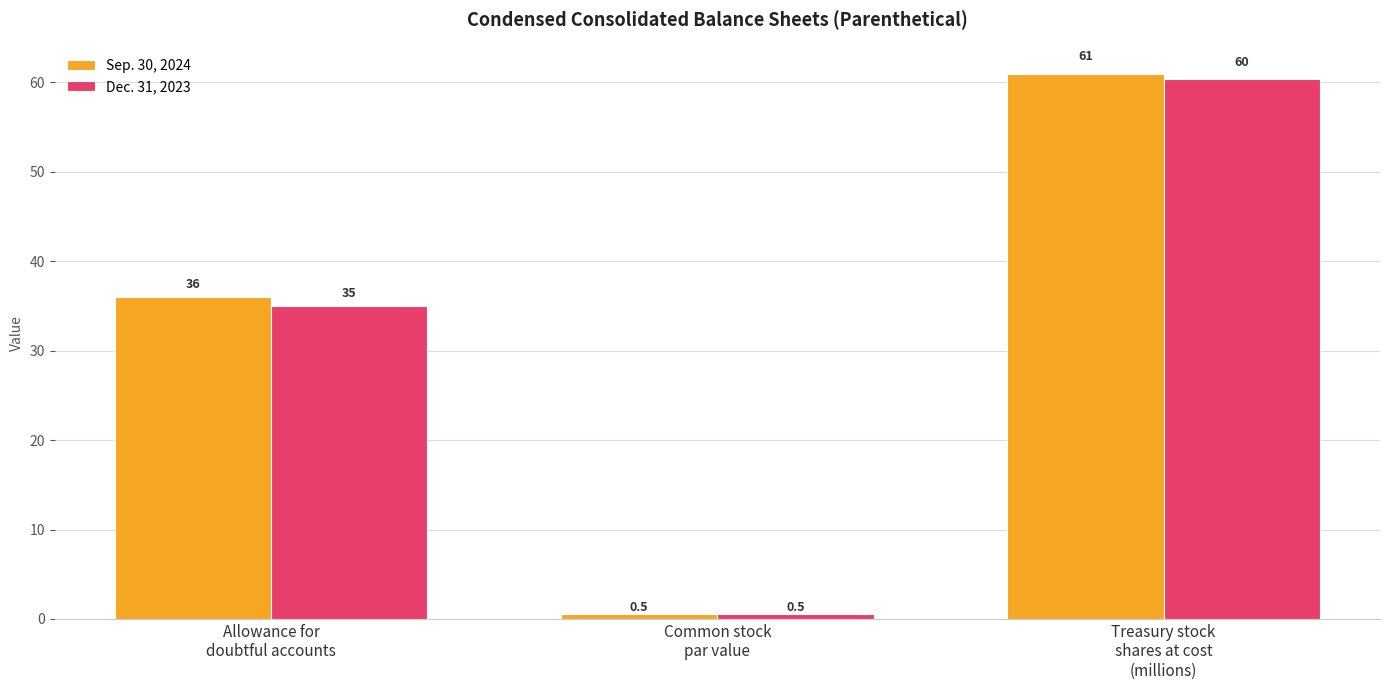

Which series changed the most between Common stock
par value and Treasury stock
shares at cost
(millions)?

Sep. 30, 2024